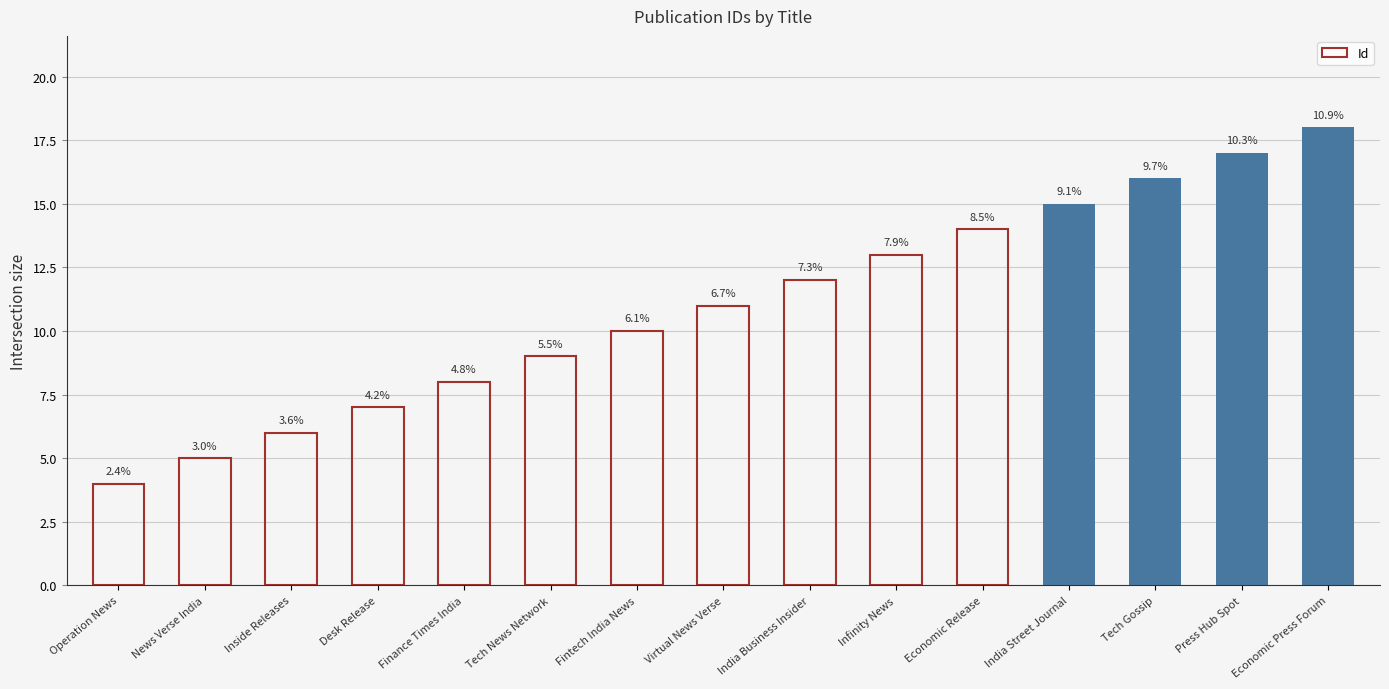

Reading left to right, list all the values displayed in this chart.

Operation News=4	News Verse India=5	Inside Releases=6	Desk Release=7	Finance Times India=8	Tech News Network=9	Fintech India News=10	Virtual News Verse=11	India Business Insider=12	Infinity News=13	Economic Release=14	India Street Journal=15	Tech Gossip=16	Press Hub Spot=17	Economic Press Forum=18